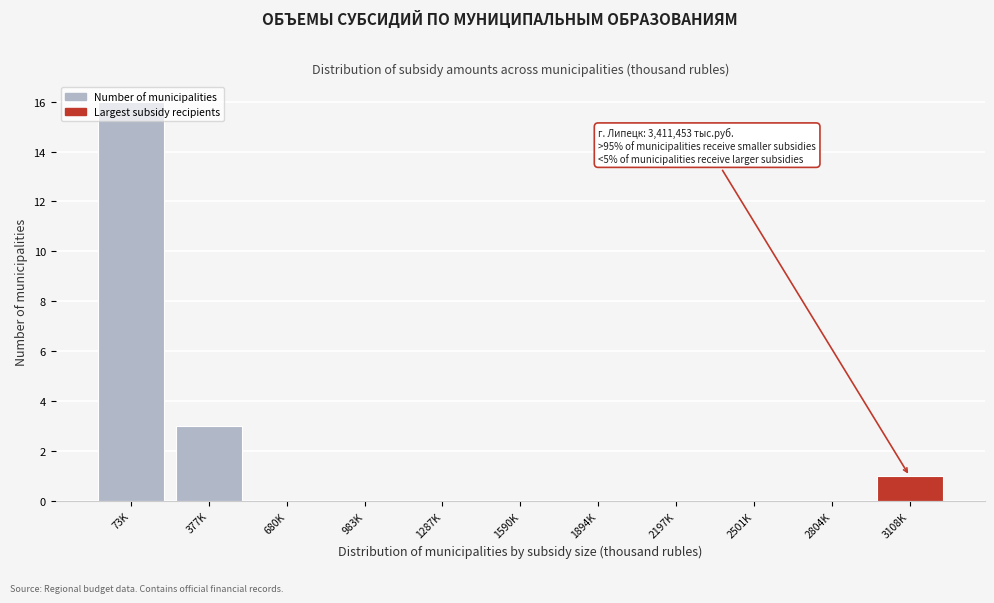

Is it true that the value at 983K is 0?

True